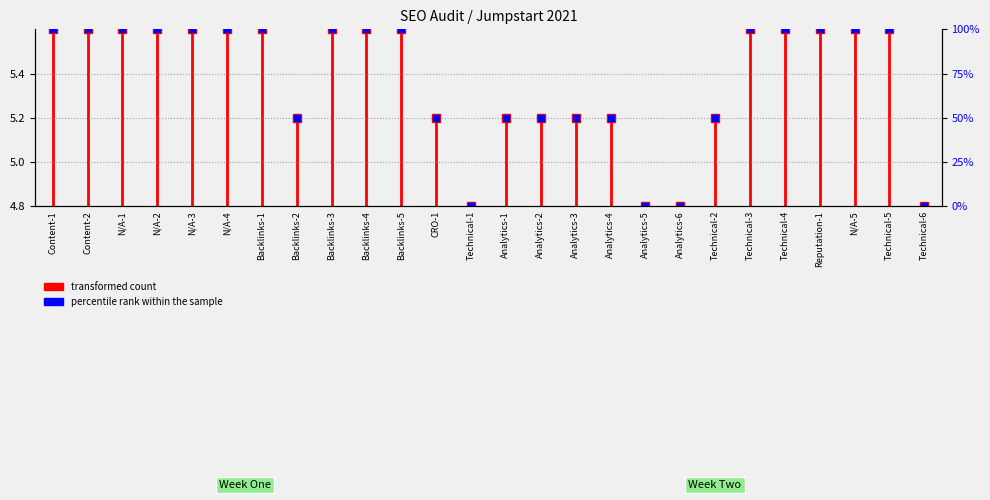

Which label corresponds to the largest value in the chart?

Content-1